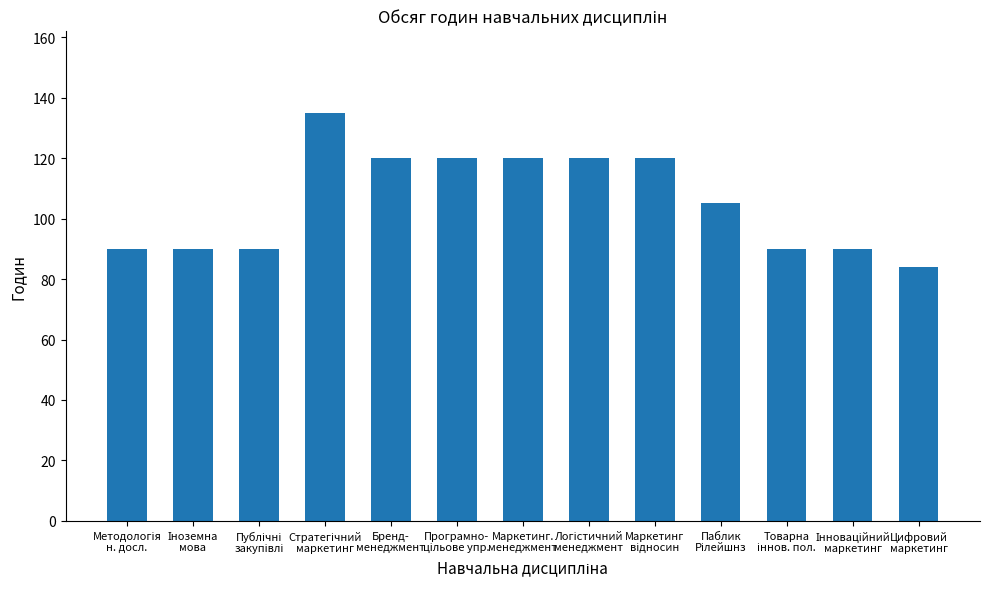

Reading left to right, list all the values displayed in this chart.

90	90	90	135	120	120	120	120	120	105	90	90	84